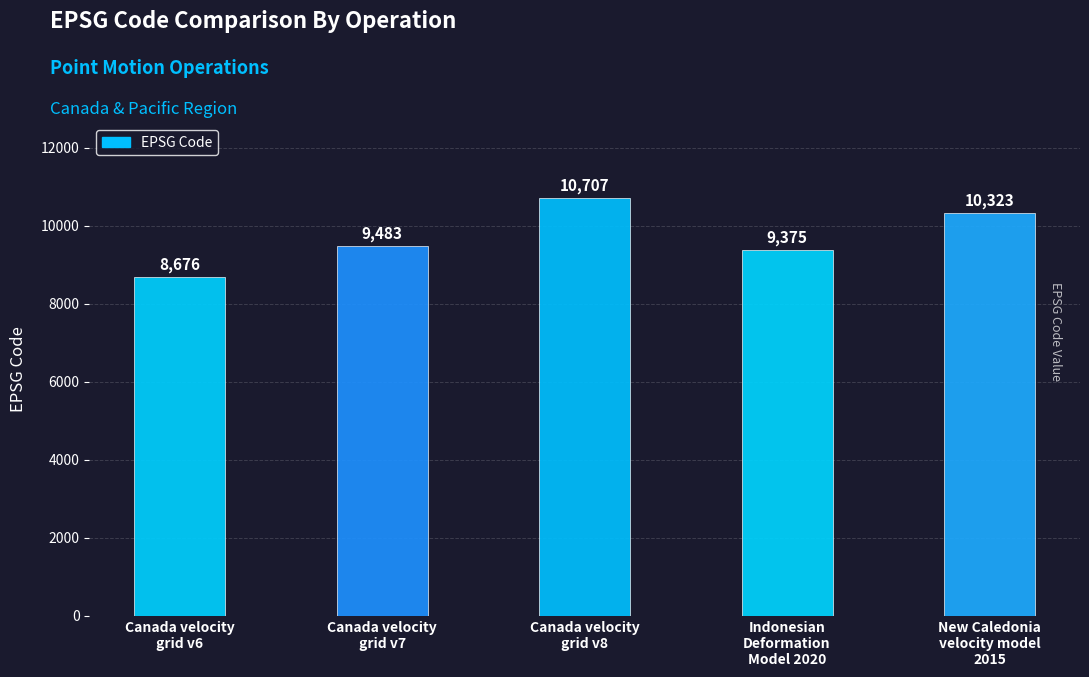

Between Canada velocity
grid v6 and Canada velocity
grid v7, which is larger?

Canada velocity
grid v7